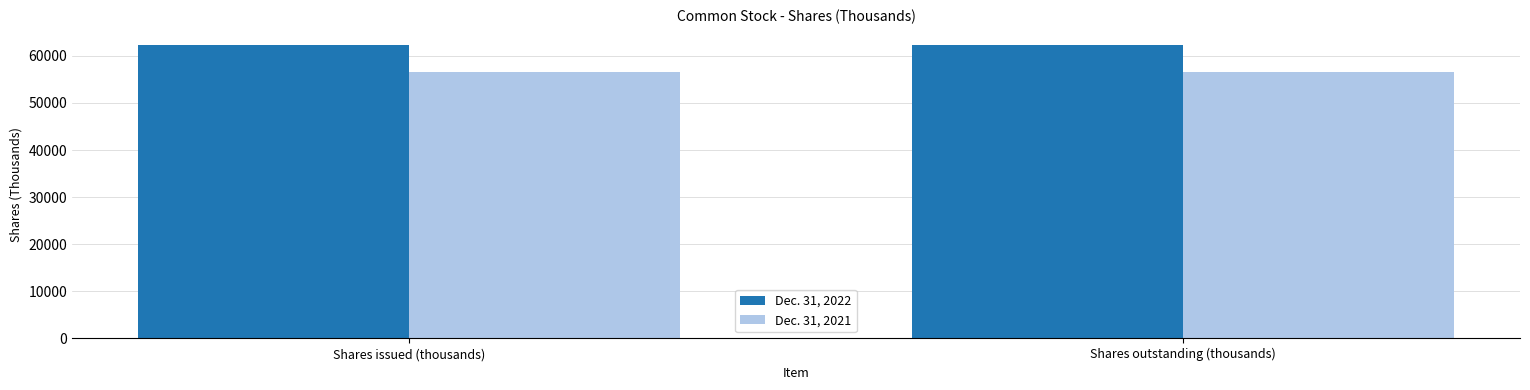

Is the value of Dec. 31, 2021 at Shares outstanding (thousands) greater than the value of Dec. 31, 2022 at Shares issued (thousands)?

No